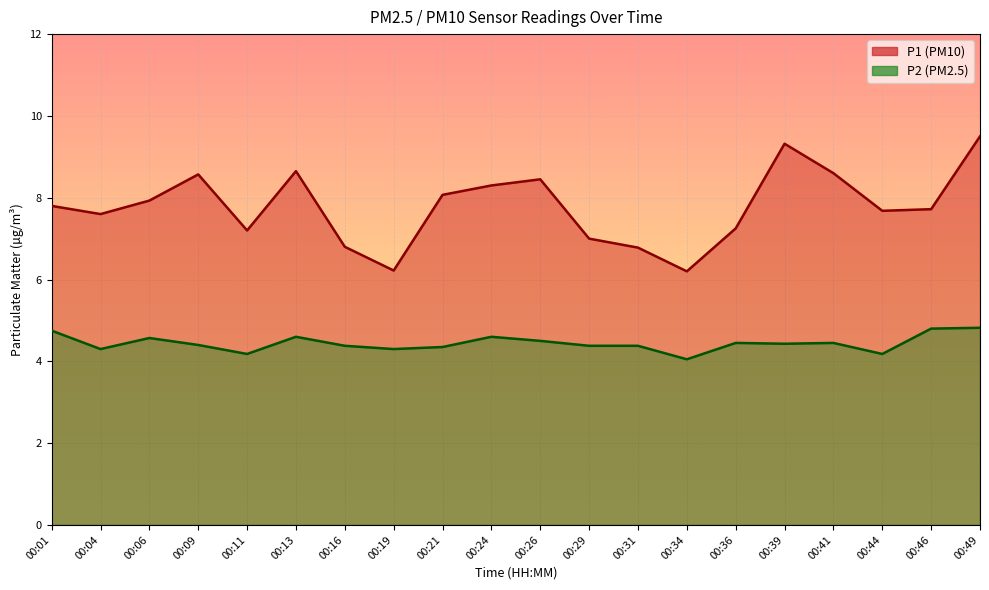

True or false: P1 has a value of 6.2 at 00:19.

True